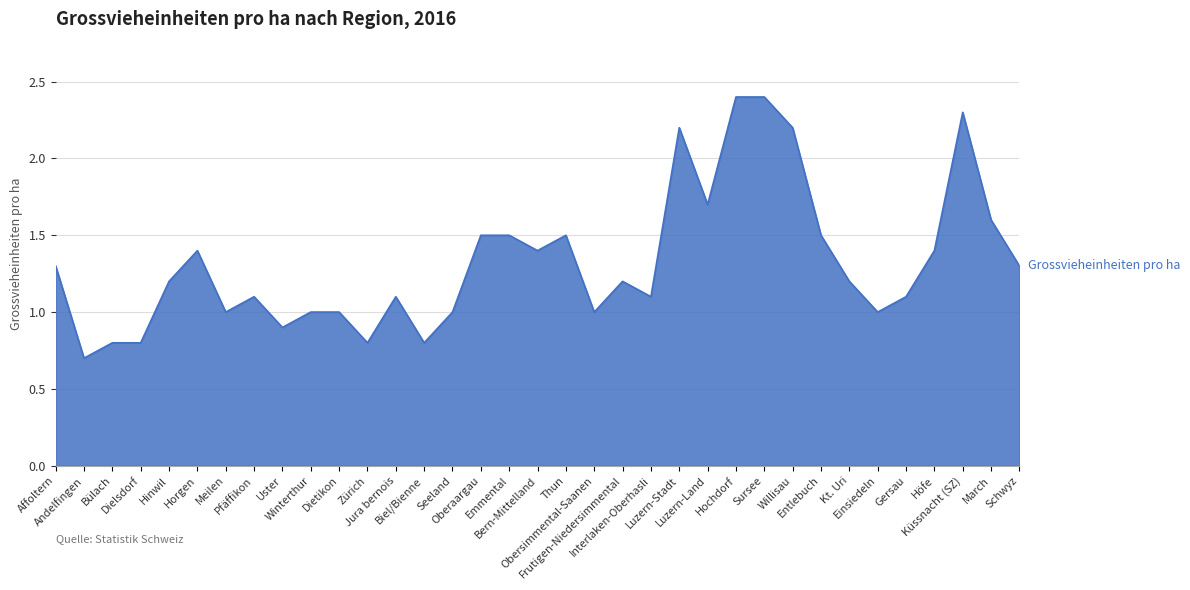

What is the difference between the maximum and minimum values?

1.7